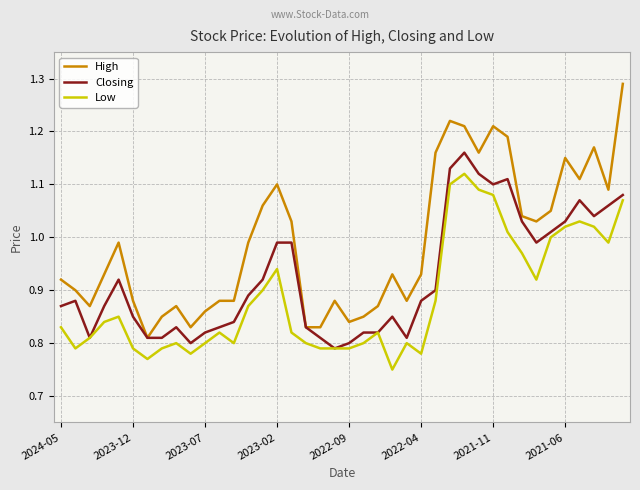

Which series has the largest total across all categories?

High